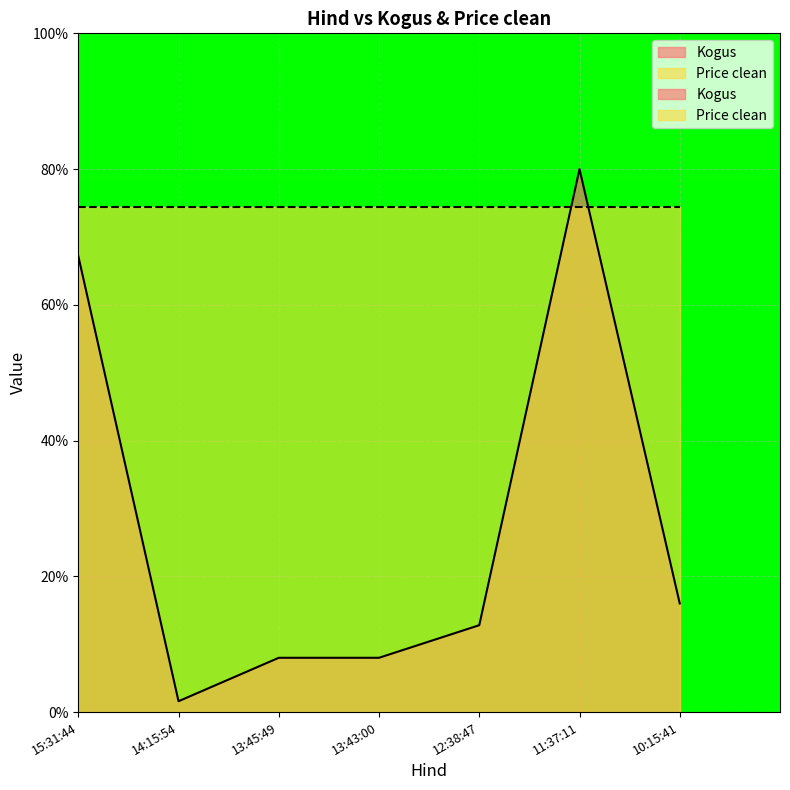

What is the difference between the maximum and second lowest values?

72.0